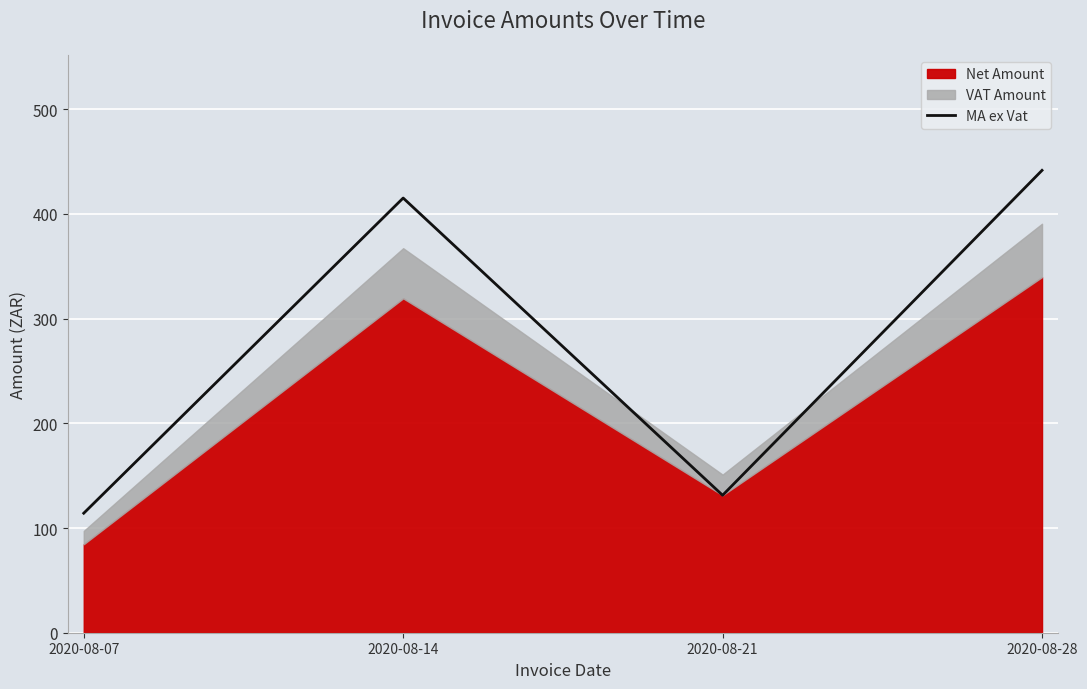

What is the difference between the maximum and second lowest values?

310.2